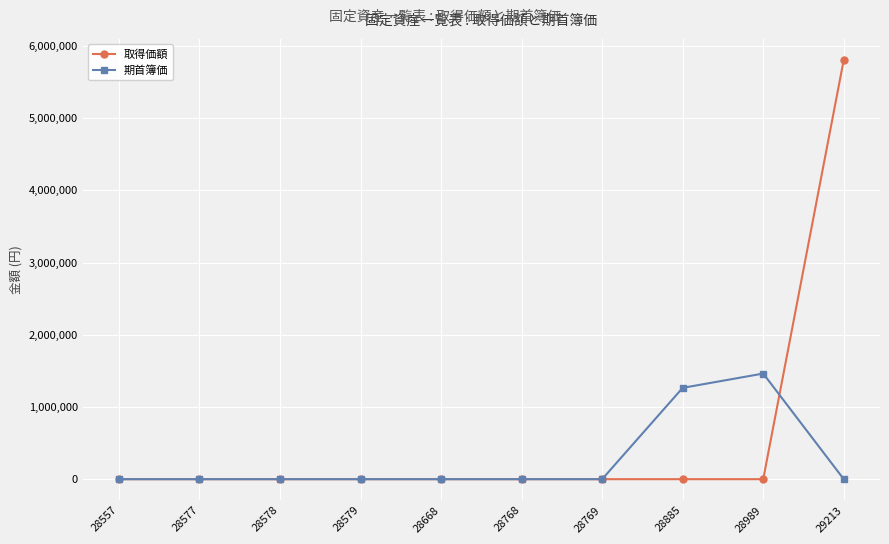

After their last crossing, which series has the higher values: 取得価額 or 期首簿価?

取得価額